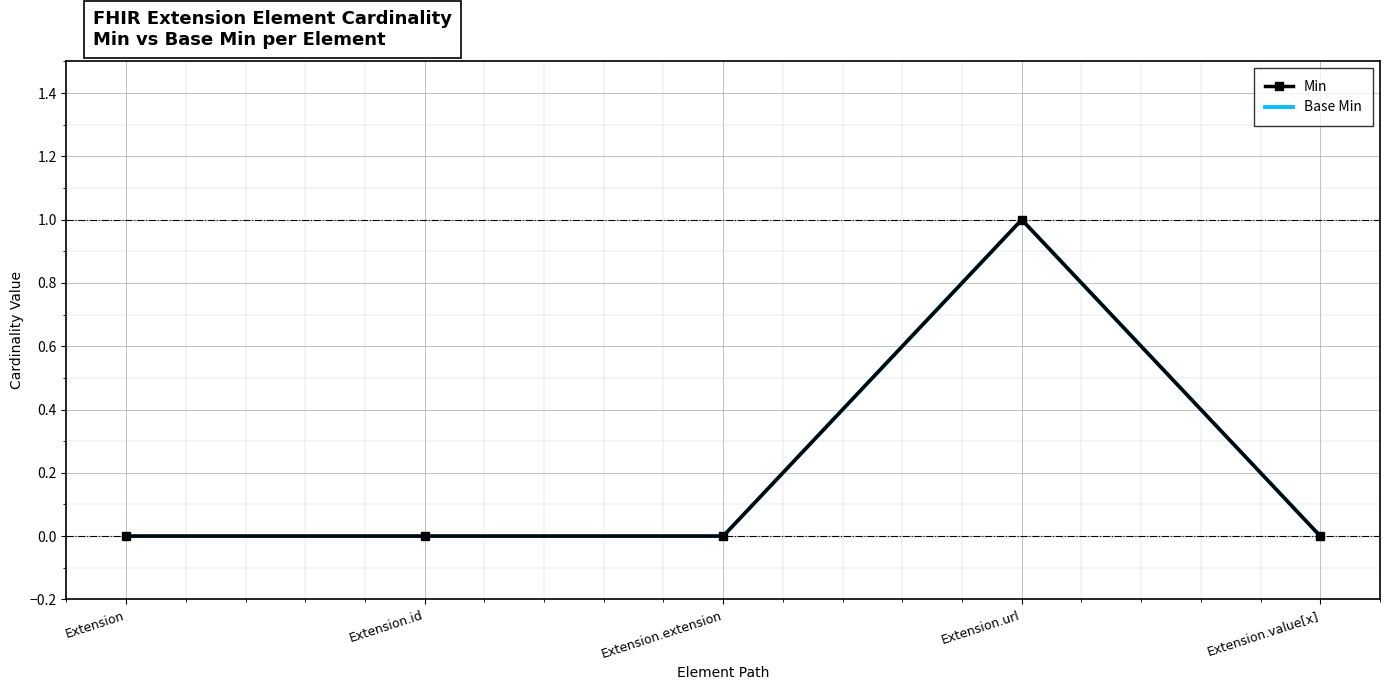

What position from the right is Extension?

5